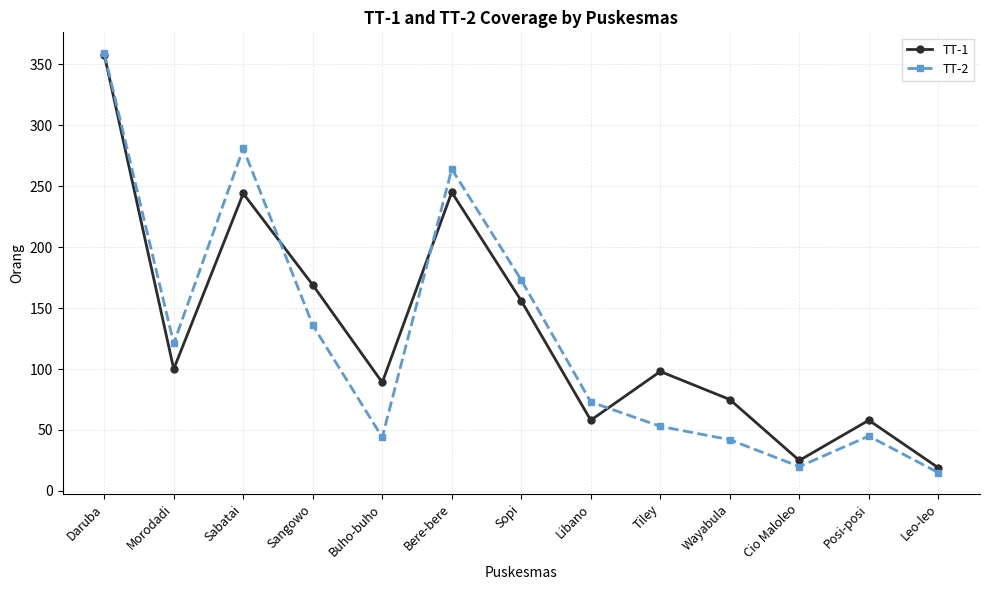

Is it true that TT-2 equals 42 at Wayabula?

True